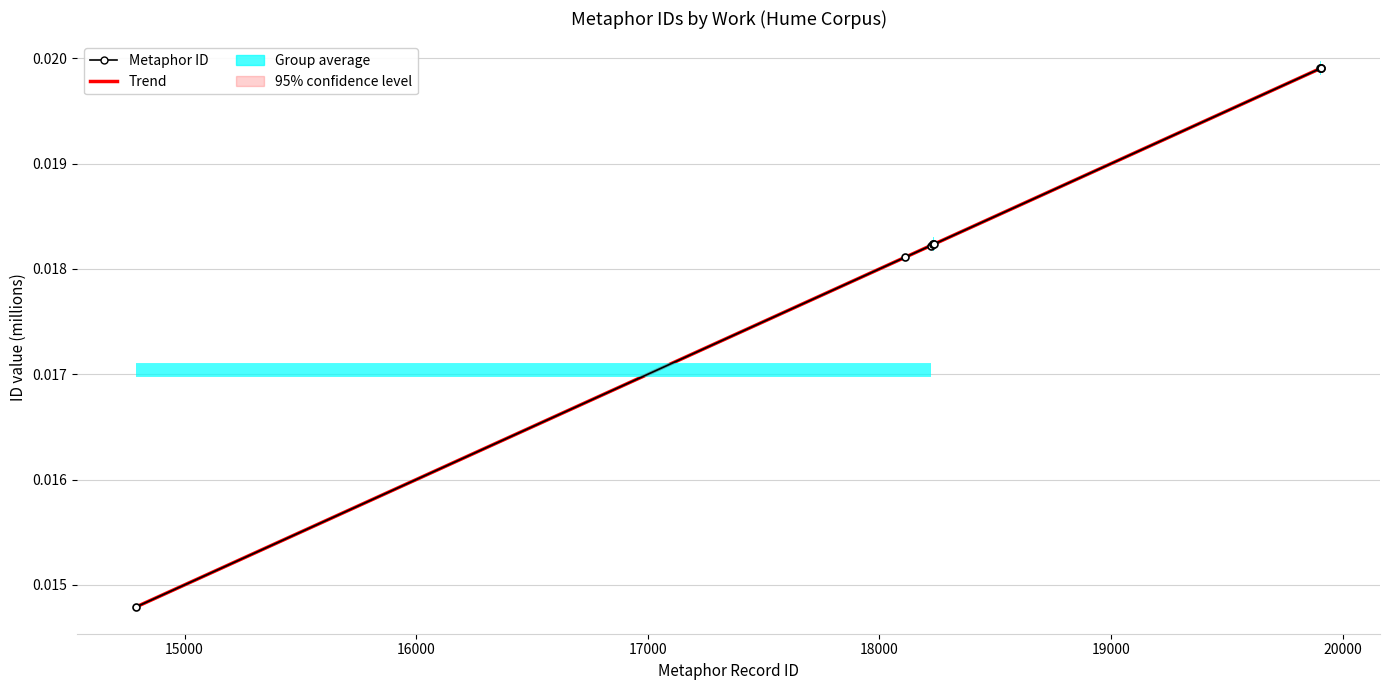

True or false: the data has more than 2 interior local peaks.

False